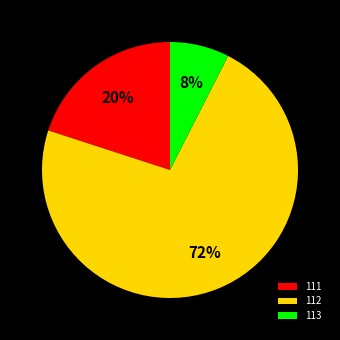

Is there a majority slice in this chart?

Yes